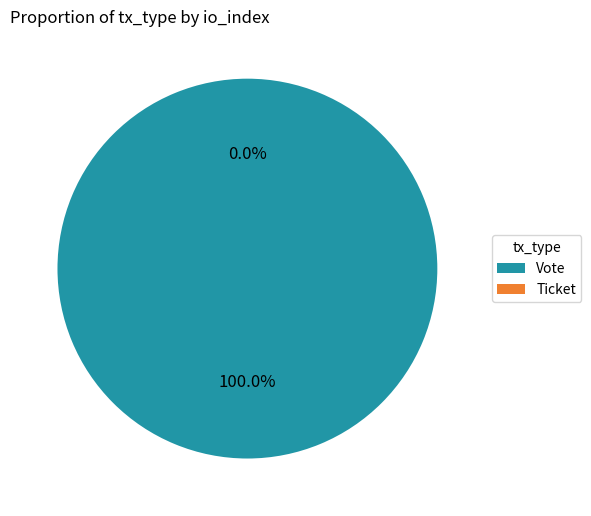

What percentage is the Vote slice, to the nearest percent?

100%